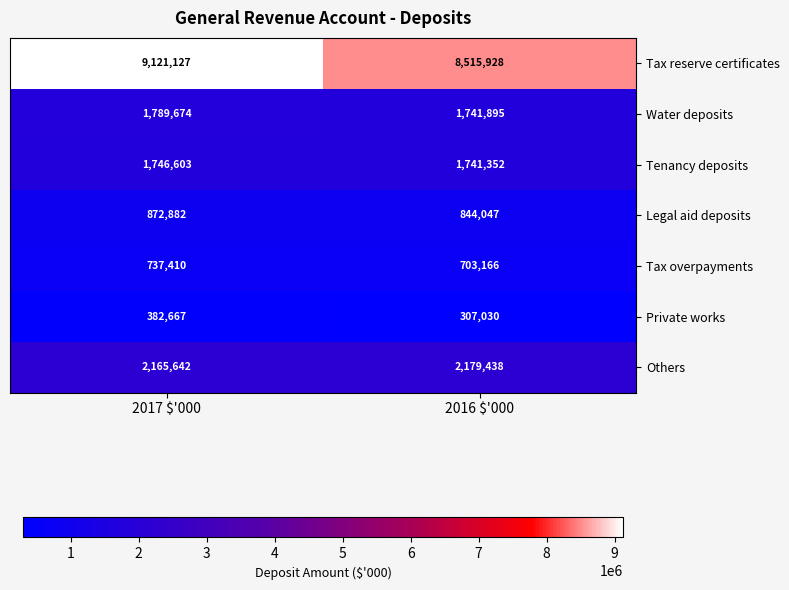

How many series are shown in this chart?

7